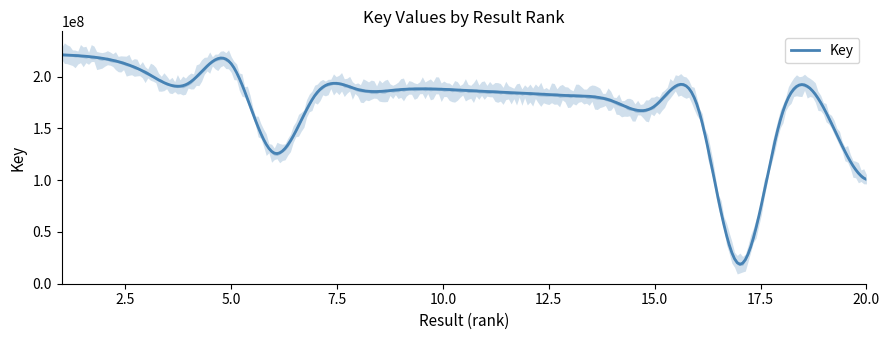

How many interior local valleys (lower than both neighbors) does the data have?

5